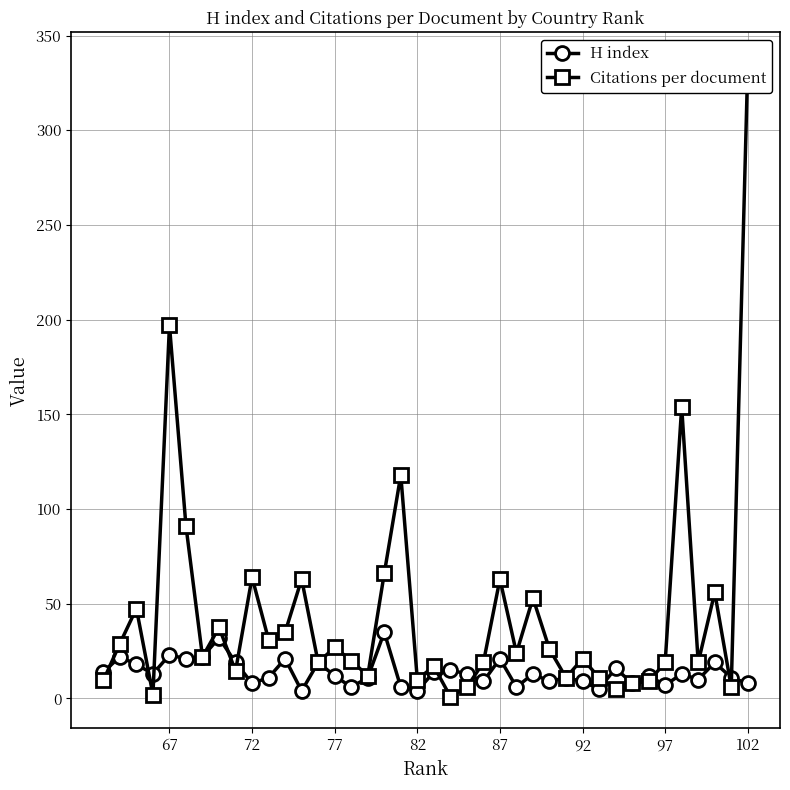

List the series in order of their peak value, lowest first.

H index, Citations per document